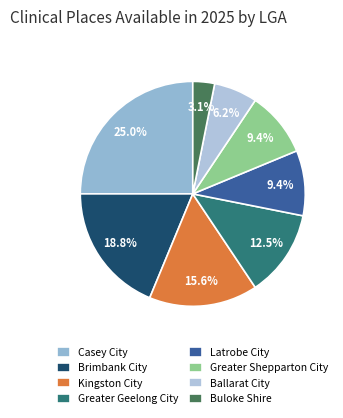

Is the sum of Ballarat City and Kingston City greater than half?

No